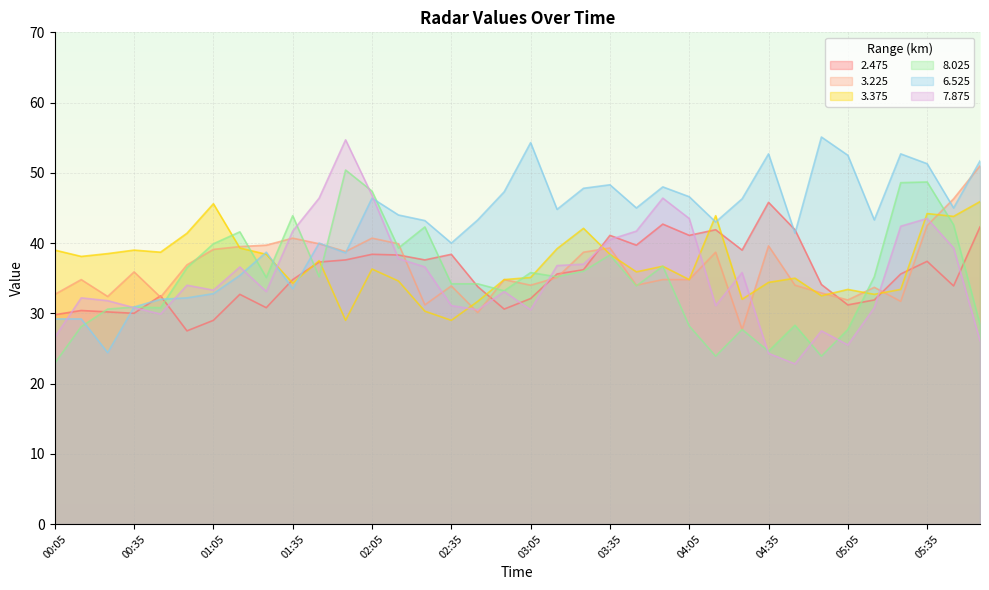

At how many categories does at least one series exceed 41?

29